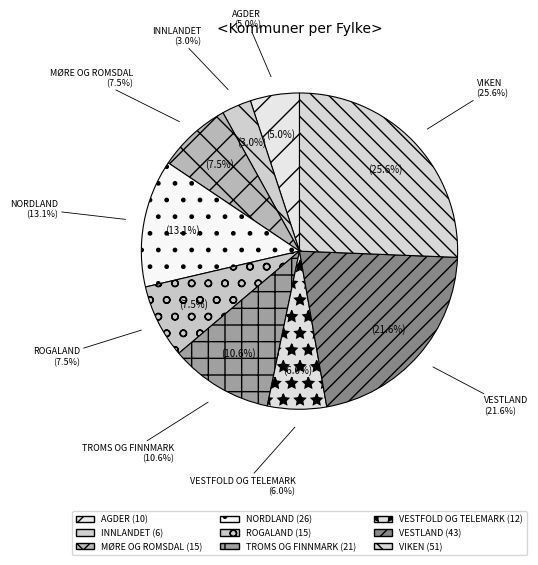

What is the smallest slice in the pie chart?

INNLANDET